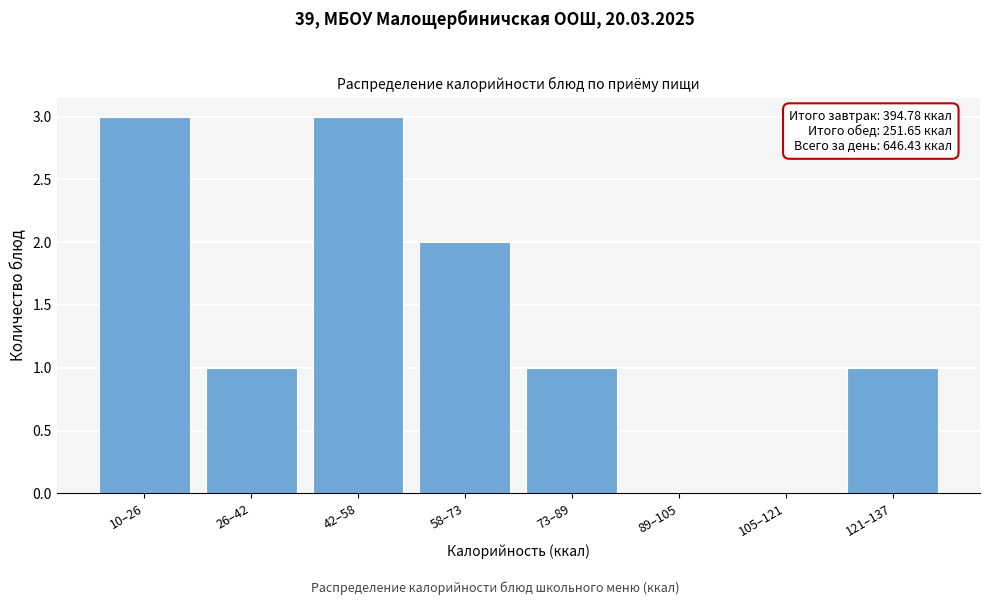

Reading left to right, list all the values displayed in this chart.

10–26=3	26–42=1	42–58=3	58–73=2	73–89=1	89–105=0	105–121=0	121–137=1